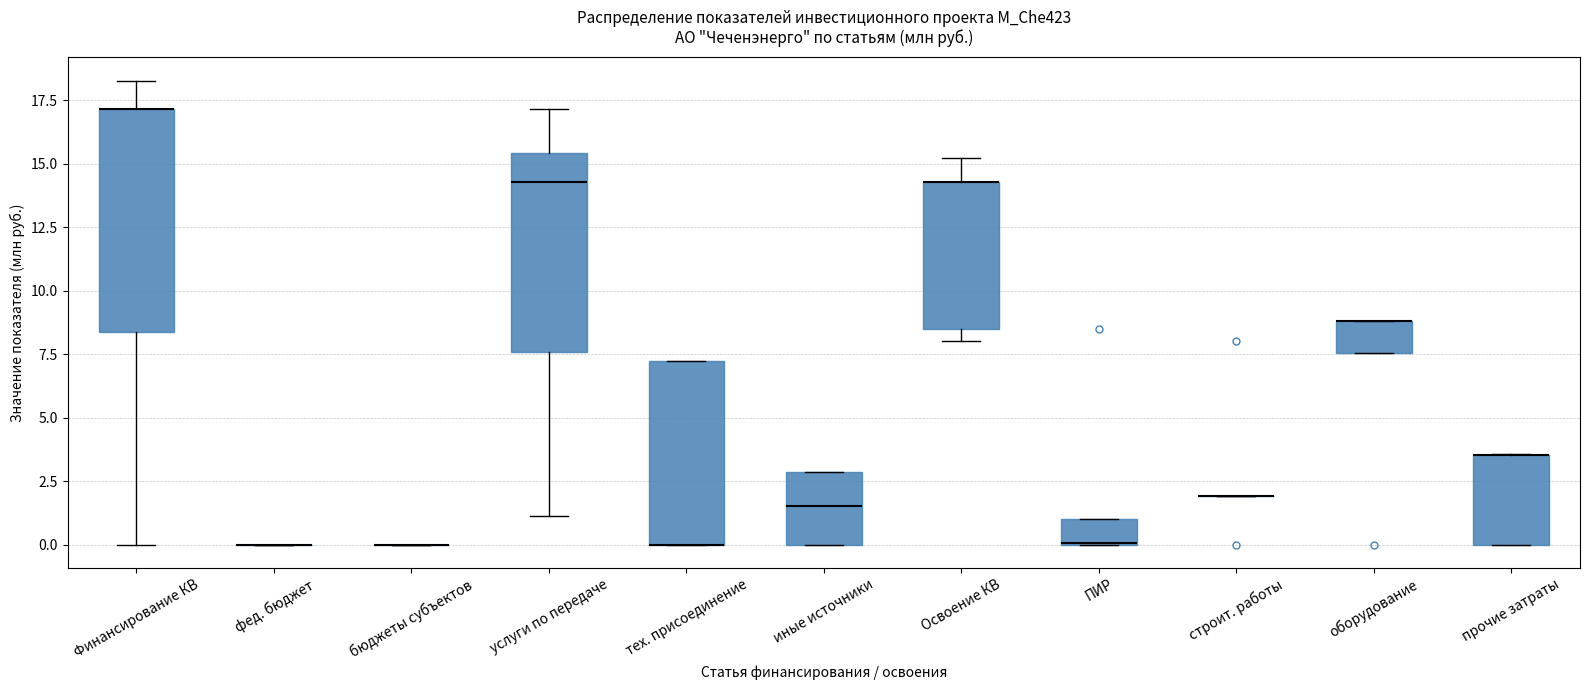

Reading left to right, transcribe this box plot: for each box, give where its median line is, the range the box spans, and where its two whiskers end, as read against the y-axis. The values are not printed on the chart, so give them approximately, as read against the axis.

Финансирование КВ: median 17.0 (drawn on the box's upper edge), box 8.5 to 17.0, whiskers 0.0 to 18.5
фед. бюджет: box collapsed to a line at 0.0, whiskers 0.0 to 0.0
бюджеты субъектов: box collapsed to a line at 0.0, whiskers 0.0 to 0.0
услуги по передаче: median 14.5, box 7.5 to 15.5, whiskers 1.0 to 17.0
тех. присоединение: median 0.0 (drawn on the box's lower edge), box 0.0 to 7.0, whiskers 0.0 to 7.0
иные источники: median 1.5, box 0.0 to 3.0, whiskers 0.0 to 3.0
Освоение КВ: median 14.5 (drawn on the box's upper edge), box 8.5 to 14.5, whiskers 8.0 to 15.0
ПИР: median 0.0 (drawn on the box's lower edge), box 0.0 to 1.0, whiskers 0.0 to 1.0
строит. работы: box collapsed to a line at 2.0, whiskers 2.0 to 2.0
оборудование: median 9.0 (drawn on the box's upper edge), box 7.5 to 9.0, whiskers 7.5 to 9.0
прочие затраты: median 3.5 (drawn on the box's upper edge), box 0.0 to 3.5, whiskers 0.0 to 3.5